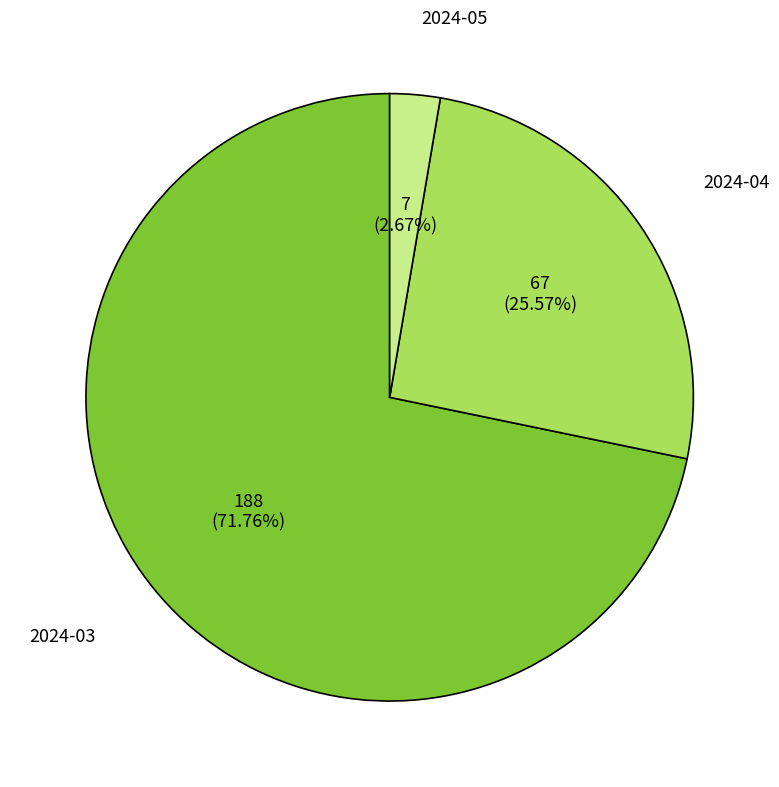

The 2024-03 slice represents 72% of the pie. True or false?

True